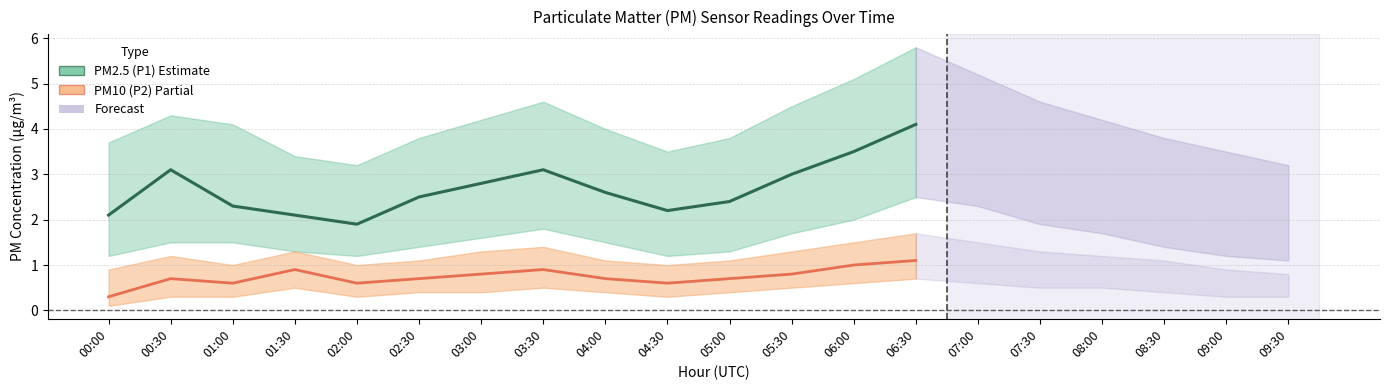

What is the average value of the PM10 (P2) Estimate series?

0.7